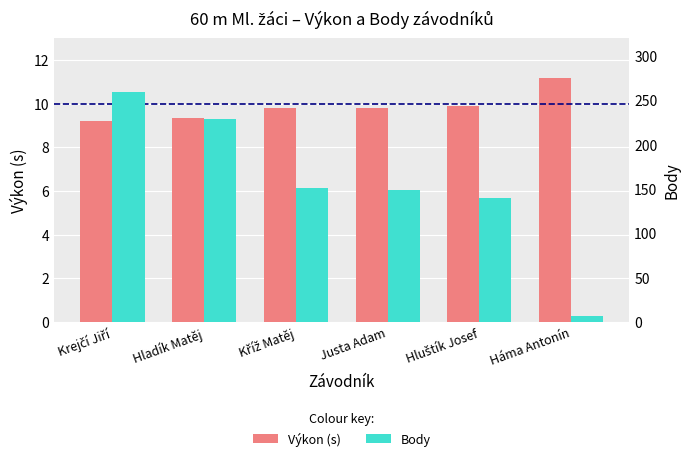

What is the value of the Body bar at the 4th from the left?

149.0